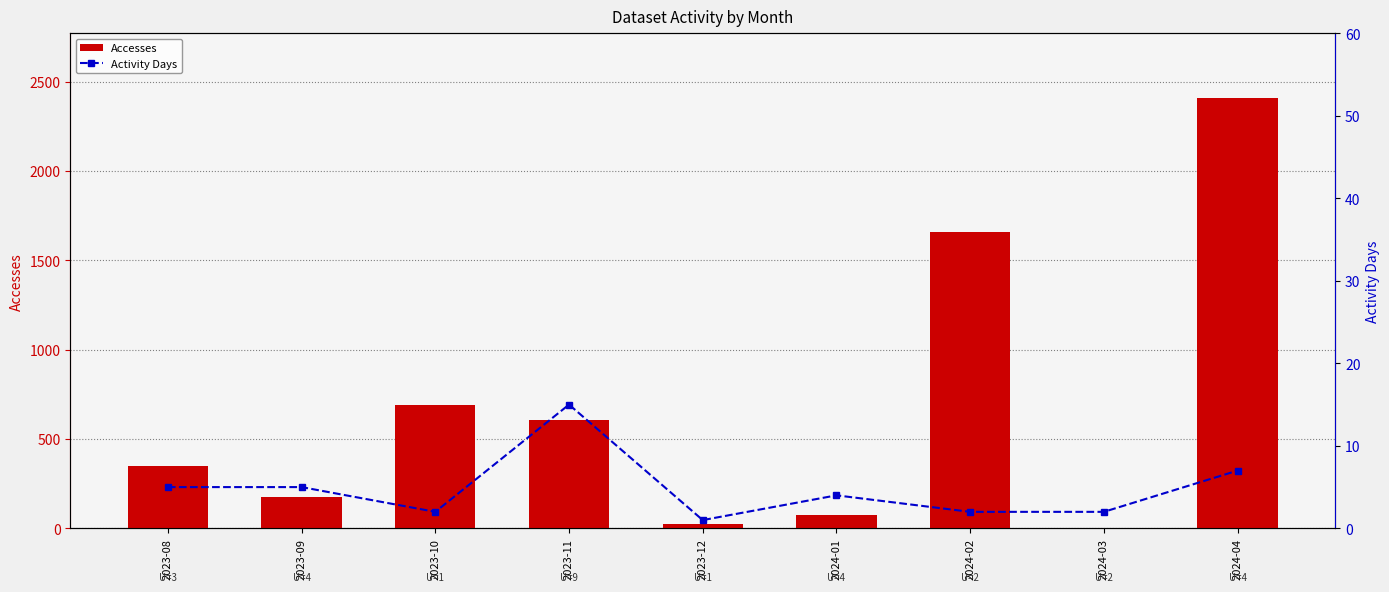

Rank the series by their average value, from lowest to highest.

Activity Days, Accesses